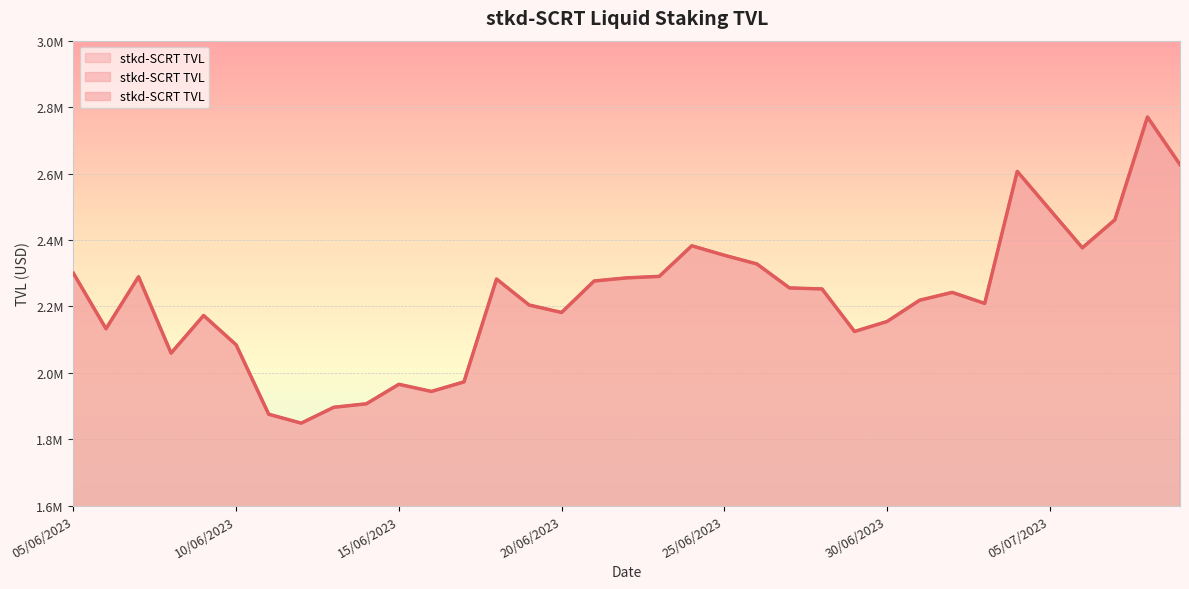

Rank the categories by value from highest to lowest.

08/07/2023, 09/07/2023, 04/07/2023, 05/07/2023, 07/07/2023, 24/06/2023, 06/07/2023, 25/06/2023, 26/06/2023, 05/06/2023, 23/06/2023, 07/06/2023, 22/06/2023, 18/06/2023, 21/06/2023, 27/06/2023, 28/06/2023, 02/07/2023, 01/07/2023, 03/07/2023, 19/06/2023, 20/06/2023, 09/06/2023, 30/06/2023, 06/06/2023, 29/06/2023, 10/06/2023, 08/06/2023, 17/06/2023, 15/06/2023, 16/06/2023, 14/06/2023, 13/06/2023, 11/06/2023, 12/06/2023